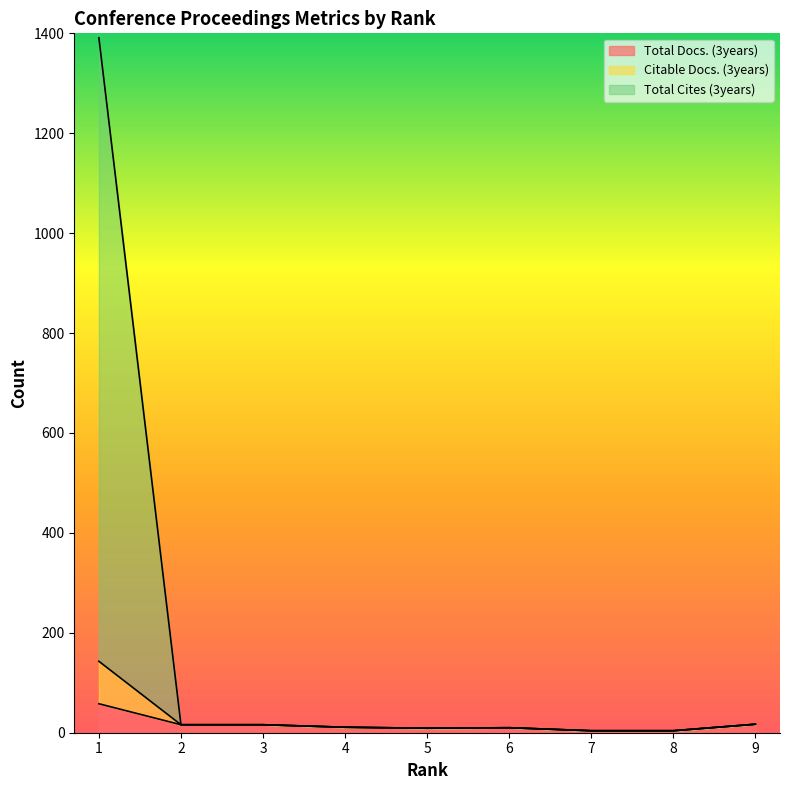

The value of Citable Docs. (3years) at 8 is 7. True or false?

False